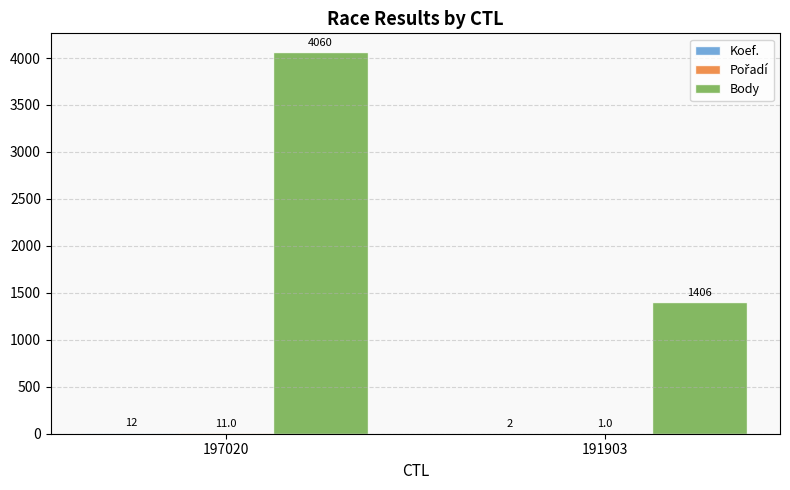

Is it true that Body equals 4060 at 197020?

True